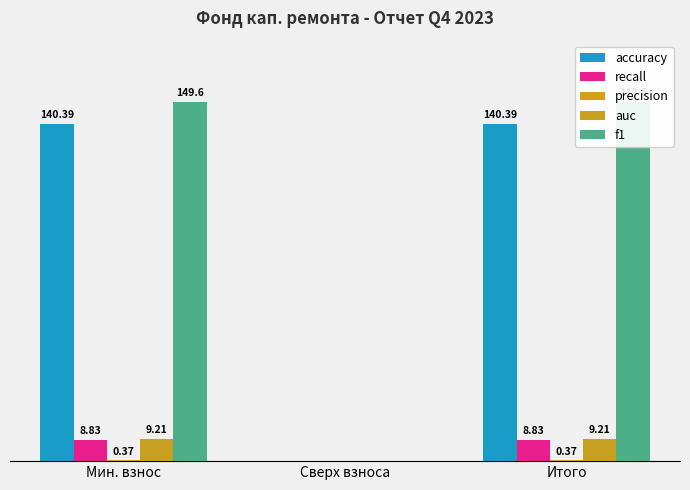

The precision series shows 0.2 at Сверх взноса. True or false?

False